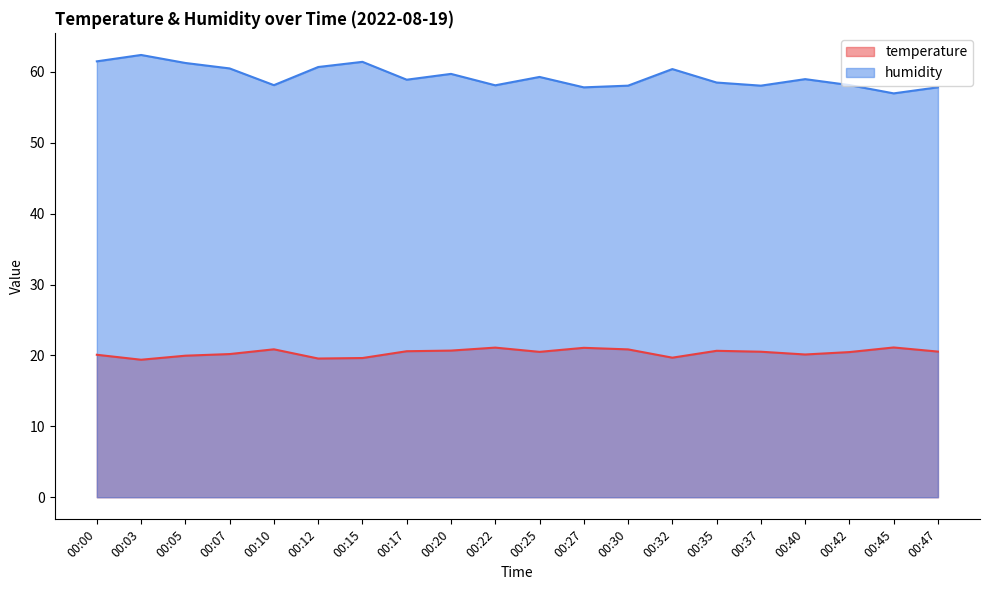

Which has a higher value, 00:22 or 00:00?

00:22